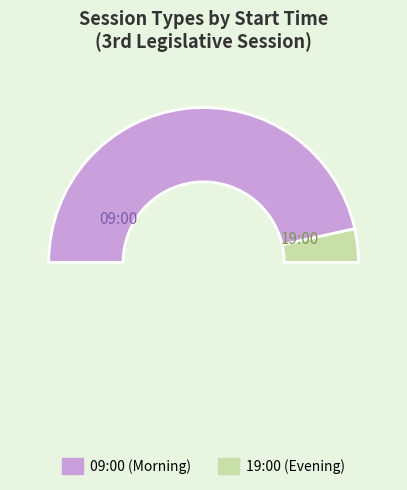

What percentage is the 09:00 slice, to the nearest percent?

93%